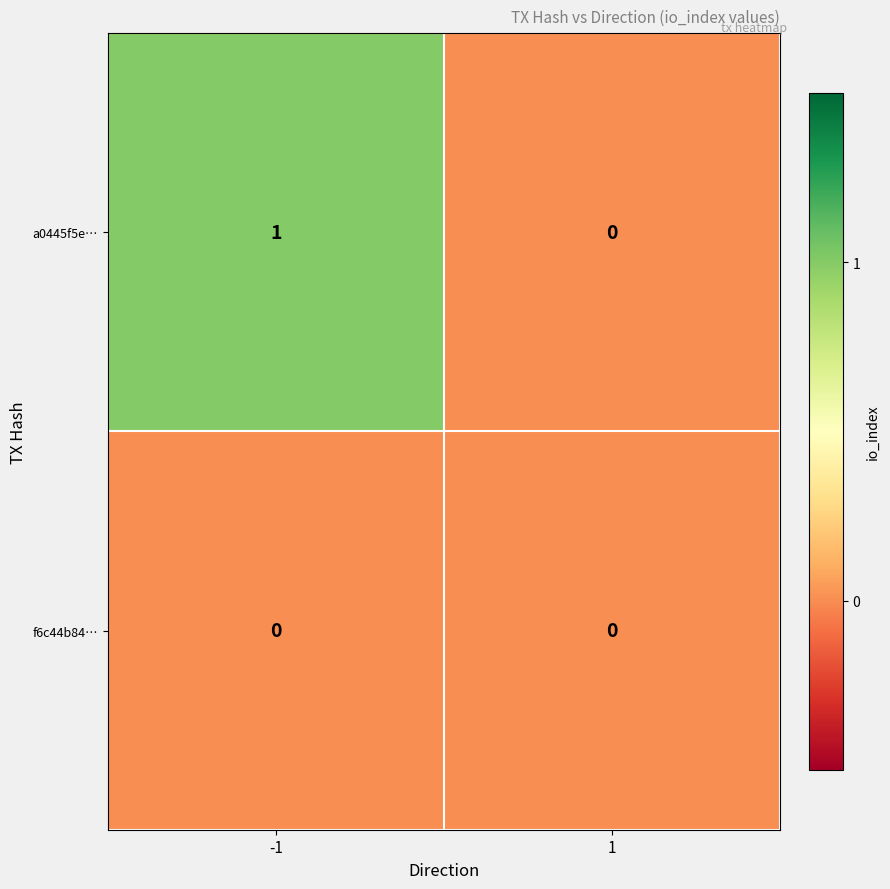

Reading left to right, transcribe all the data shown in this chart.

a0445f5e…: 1	0
f6c44b84…: 0	0